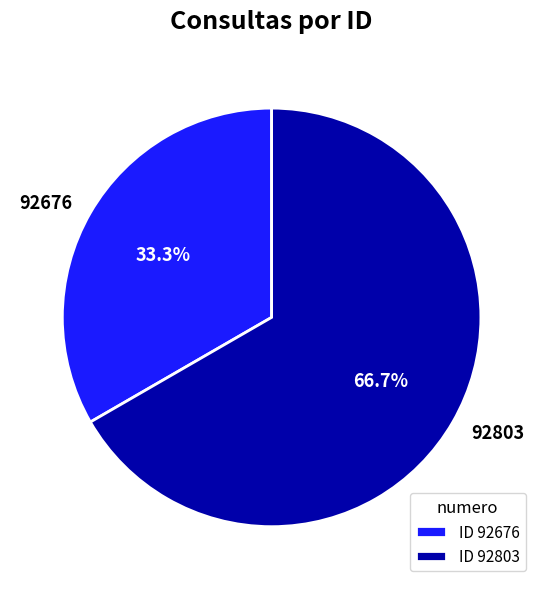

To the nearest percent, what is the combined percentage of 92676 and 92803?

100%